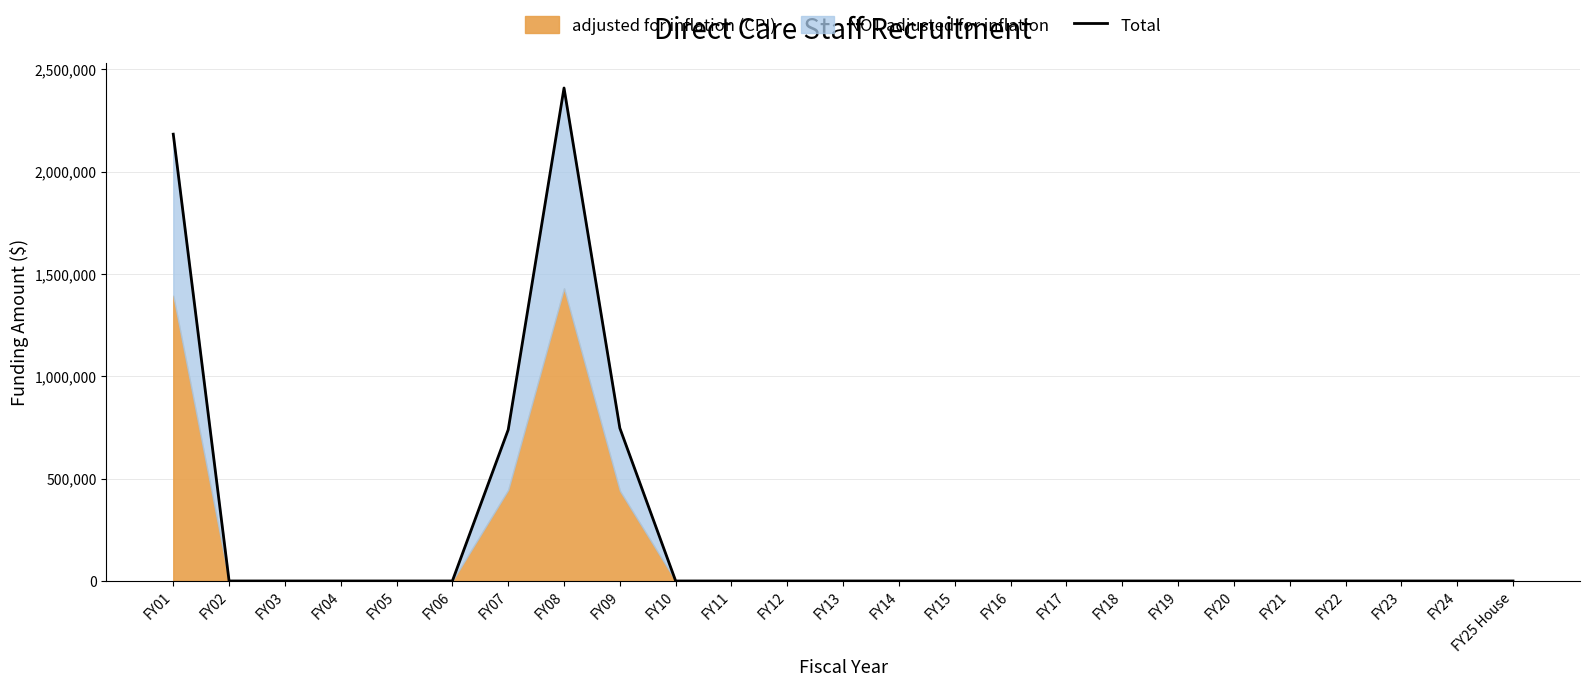

What is the average value?

243175